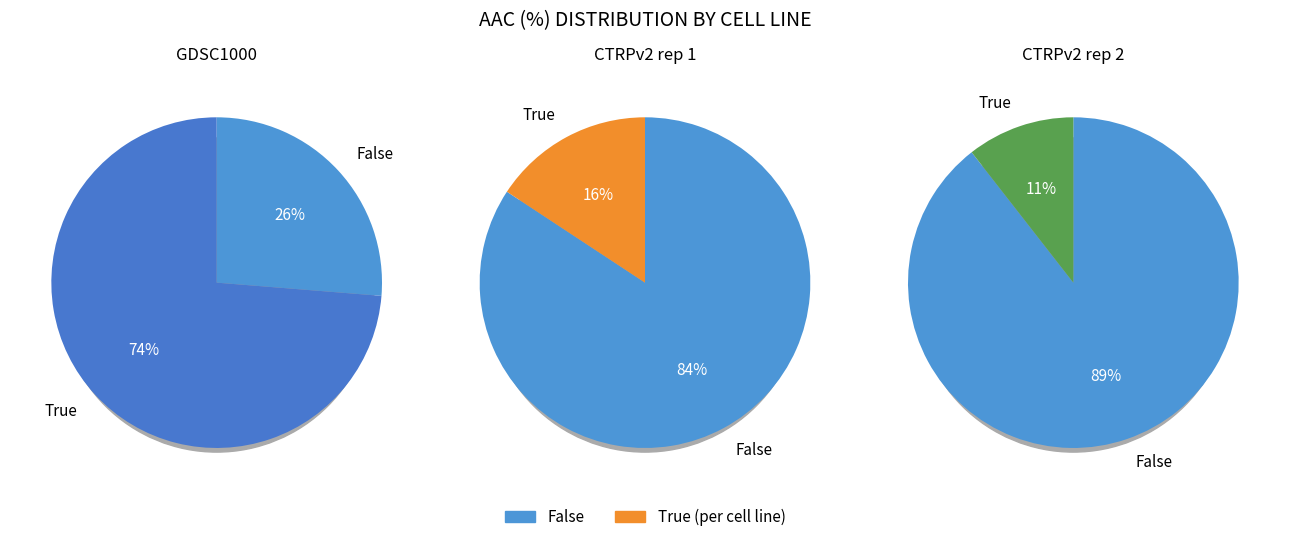

Is there any slice that represents more than half of the pie?

Yes